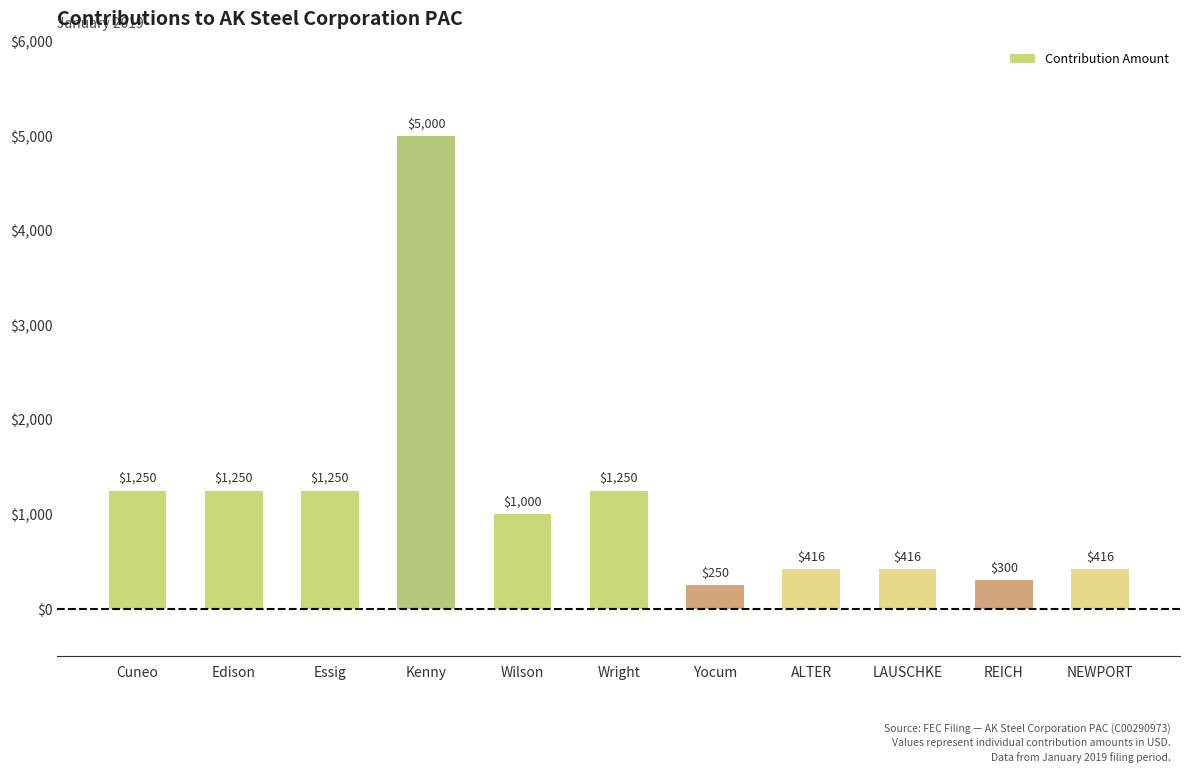

Does the chart contain any negative values?

No